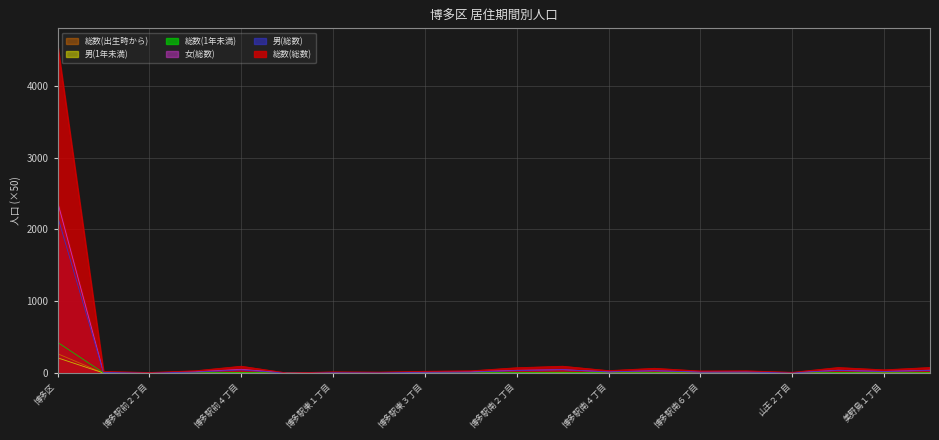

What is the difference between the second highest and second lowest values in the 総数(1年未満) series?

11.6